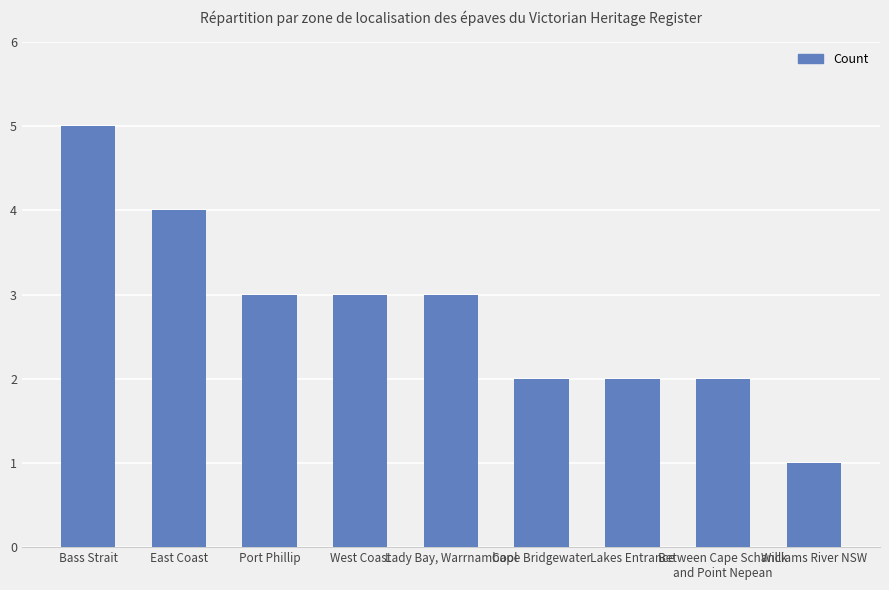

What is the sum of all values?

25